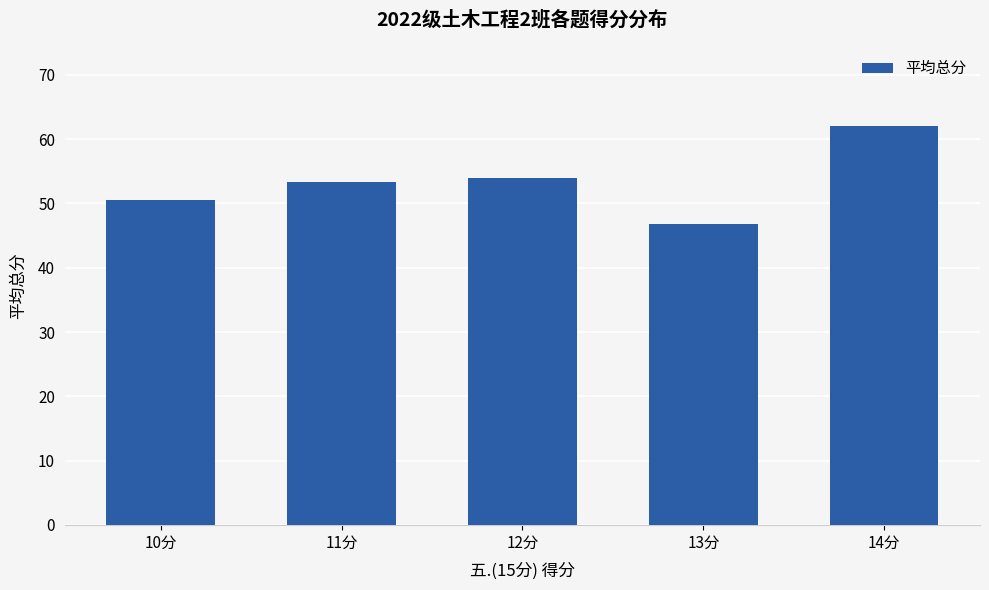

True or false: the data shows 88.8 at 12分.

False